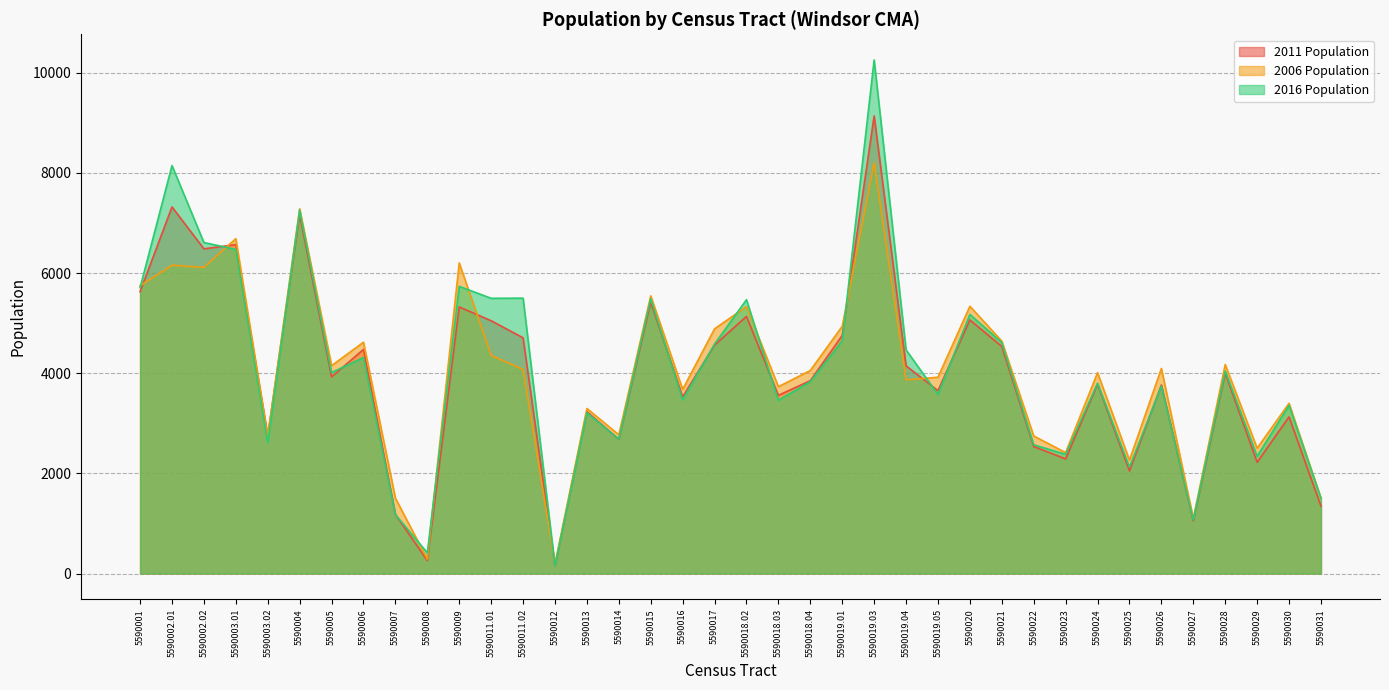

How many data points in 2011 Population are less than 3927?

19